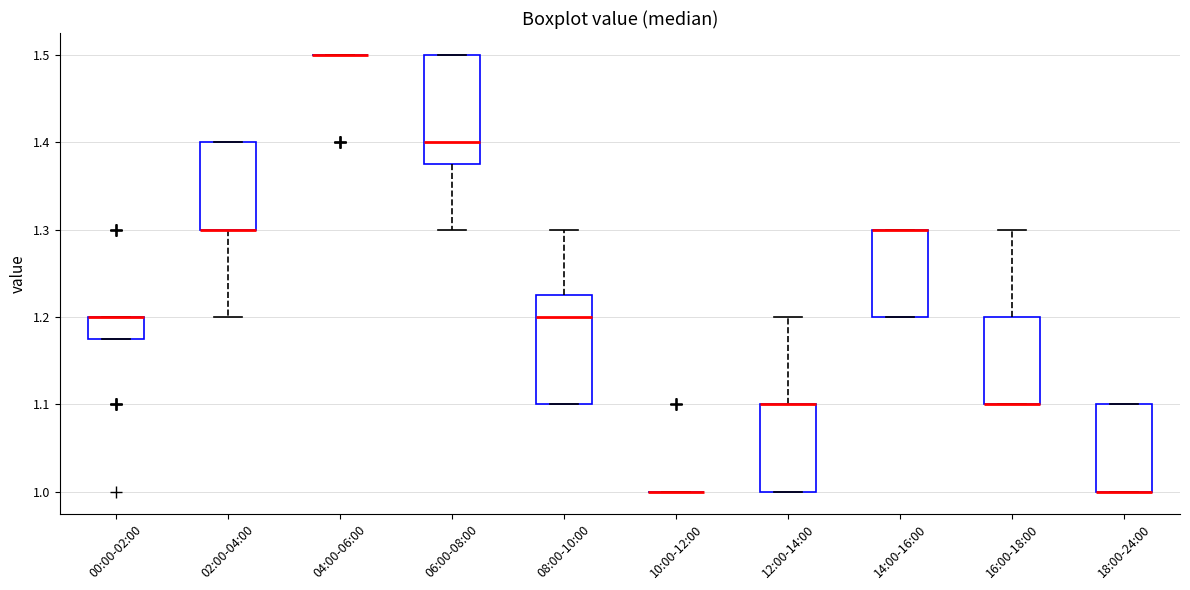

Reading left to right, transcribe this box plot: for each box, give where its median line is, the range the box spans, and where its two whiskers end, as read against the y-axis. The values are not printed on the chart, so give them approximately, as read against the axis.

00:00-02:00: median 1.20 (drawn on the box's upper edge), box 1.18 to 1.20, whiskers 1.18 to 1.20
02:00-04:00: median 1.30 (drawn on the box's lower edge), box 1.30 to 1.40, whiskers 1.20 to 1.40
04:00-06:00: box collapsed to a line at 1.50, whiskers 1.50 to 1.50
06:00-08:00: median 1.40, box 1.38 to 1.50, whiskers 1.30 to 1.50
08:00-10:00: median 1.20, box 1.10 to 1.23, whiskers 1.10 to 1.30
10:00-12:00: box collapsed to a line at 1.00, whiskers 1.00 to 1.00
12:00-14:00: median 1.10 (drawn on the box's upper edge), box 1.00 to 1.10, whiskers 1.00 to 1.20
14:00-16:00: median 1.30 (drawn on the box's upper edge), box 1.20 to 1.30, whiskers 1.20 to 1.30
16:00-18:00: median 1.10 (drawn on the box's lower edge), box 1.10 to 1.20, whiskers 1.10 to 1.30
18:00-24:00: median 1.00 (drawn on the box's lower edge), box 1.00 to 1.10, whiskers 1.00 to 1.10